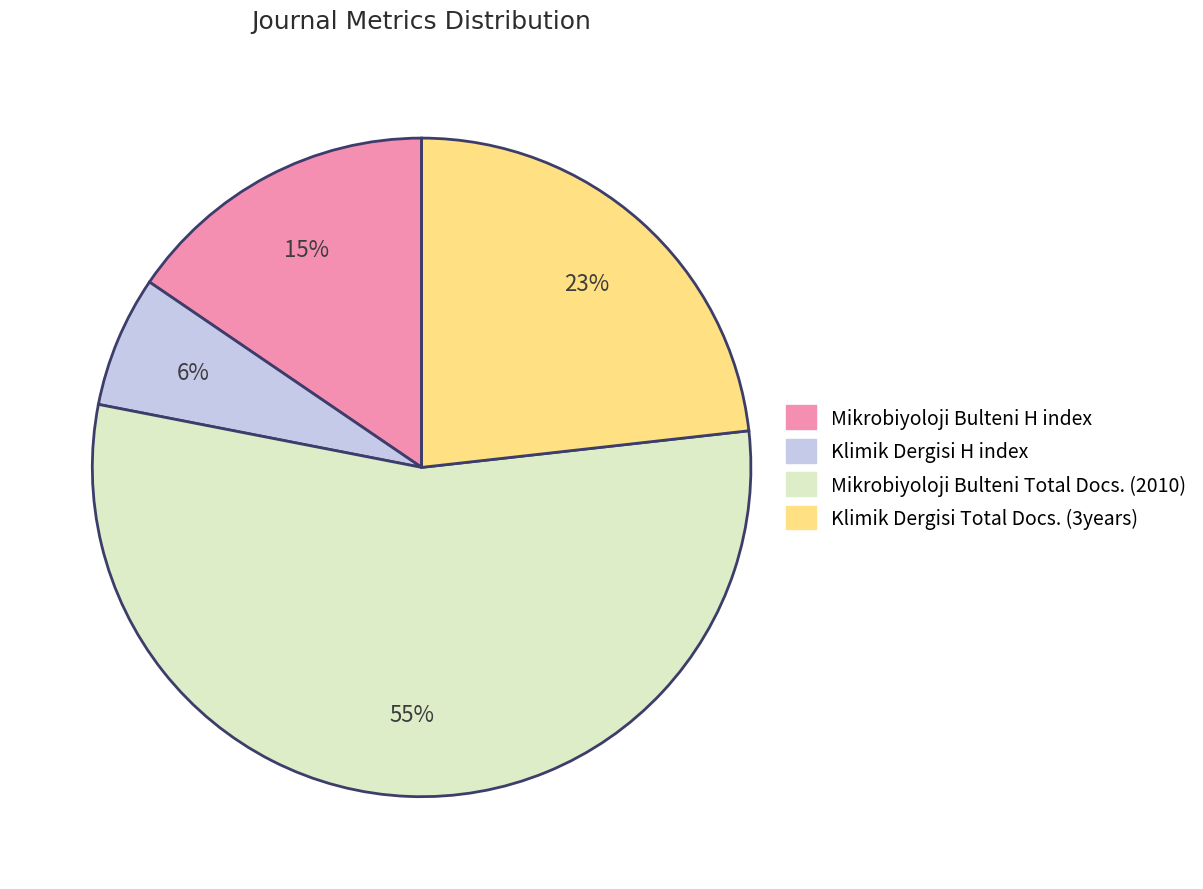

What is the majority slice?

Mikrobiyoloji Bulteni Total Docs. (2010)